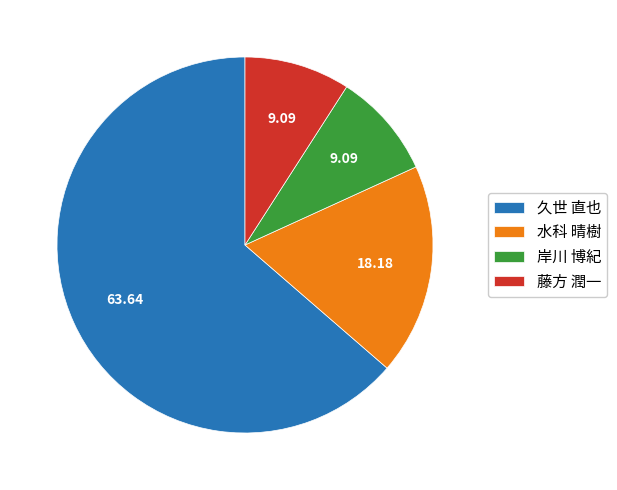

How many segments does this pie chart have?

4